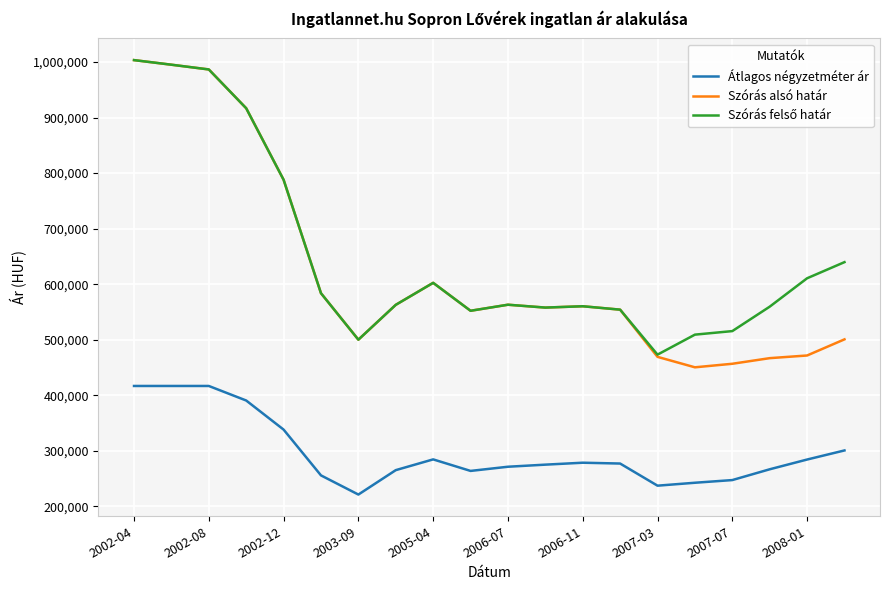

True or false: Átlagos négyzetméter ár and Szórás alsó határ intersect in this chart.

False